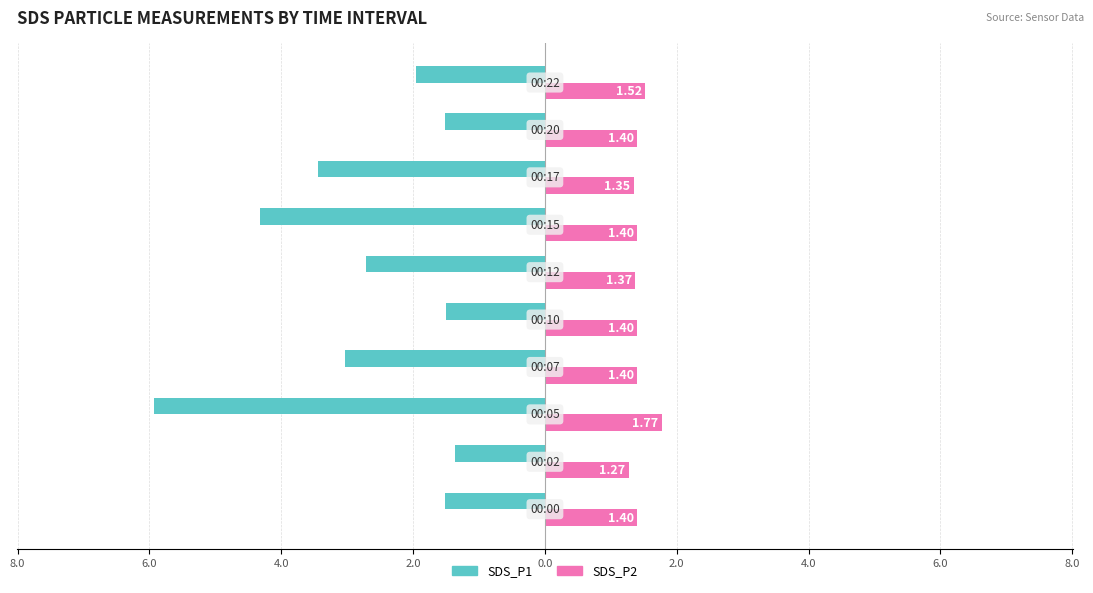

What are all the series names shown in the legend?

SDS_P1, SDS_P2